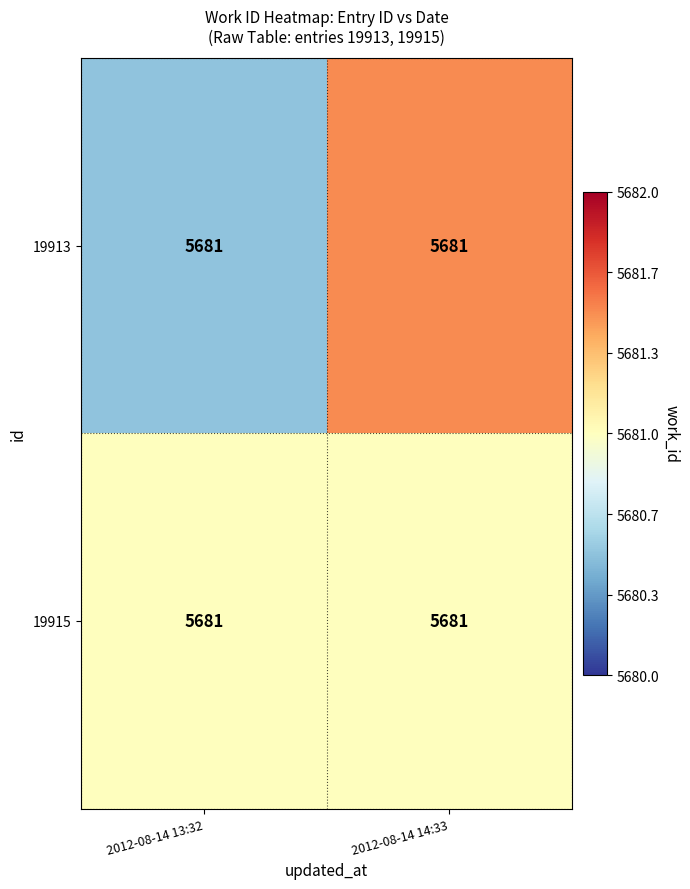

What is the average value of the 19913 series?

5681.0